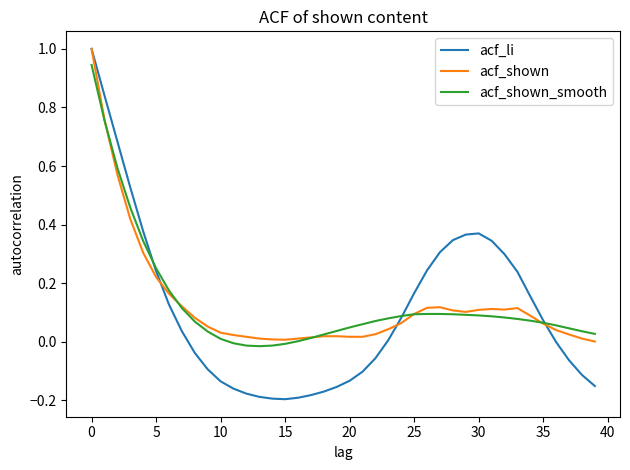

What is the greatest value displayed?

1.0